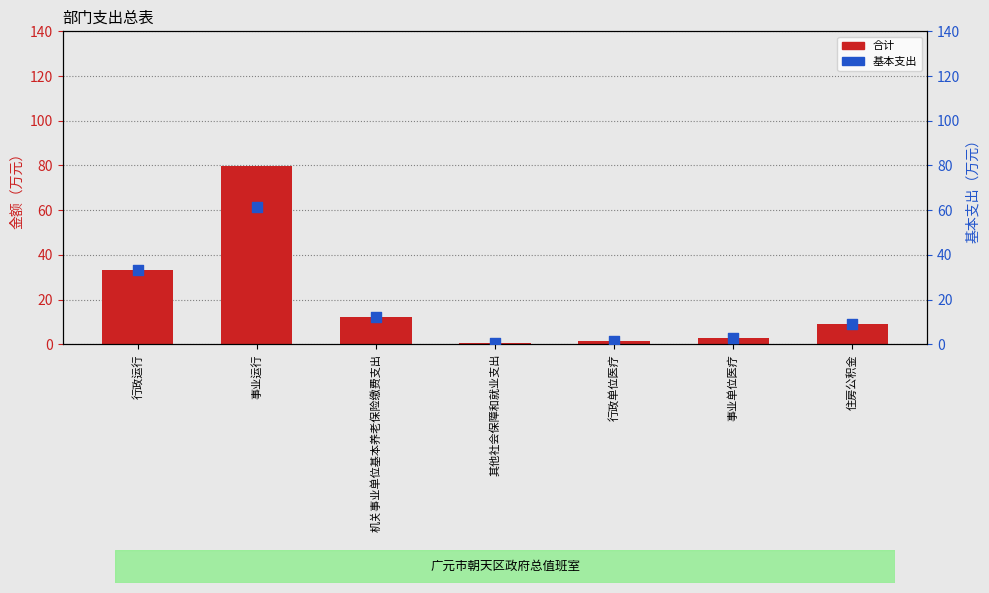

Which series has the largest Y range (max minus min)?

合计